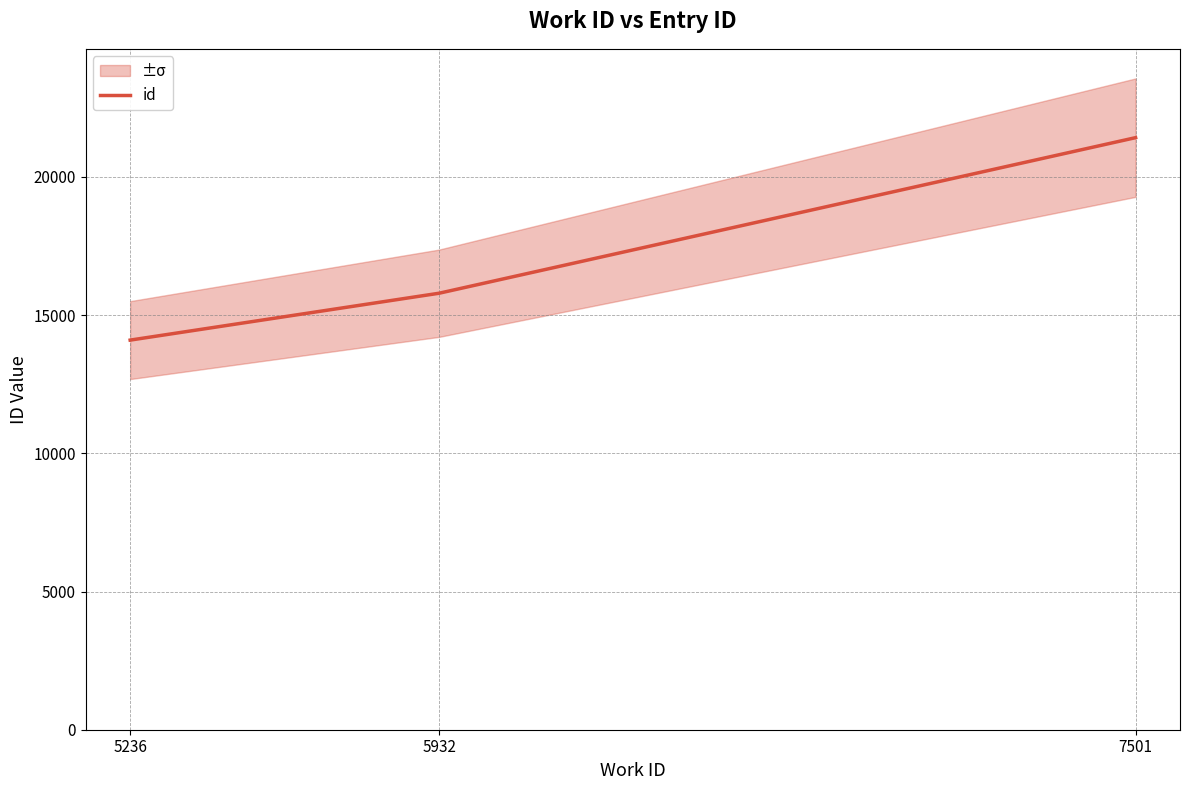

List the labels in order of value, smallest first.

5236, 5932, 7501